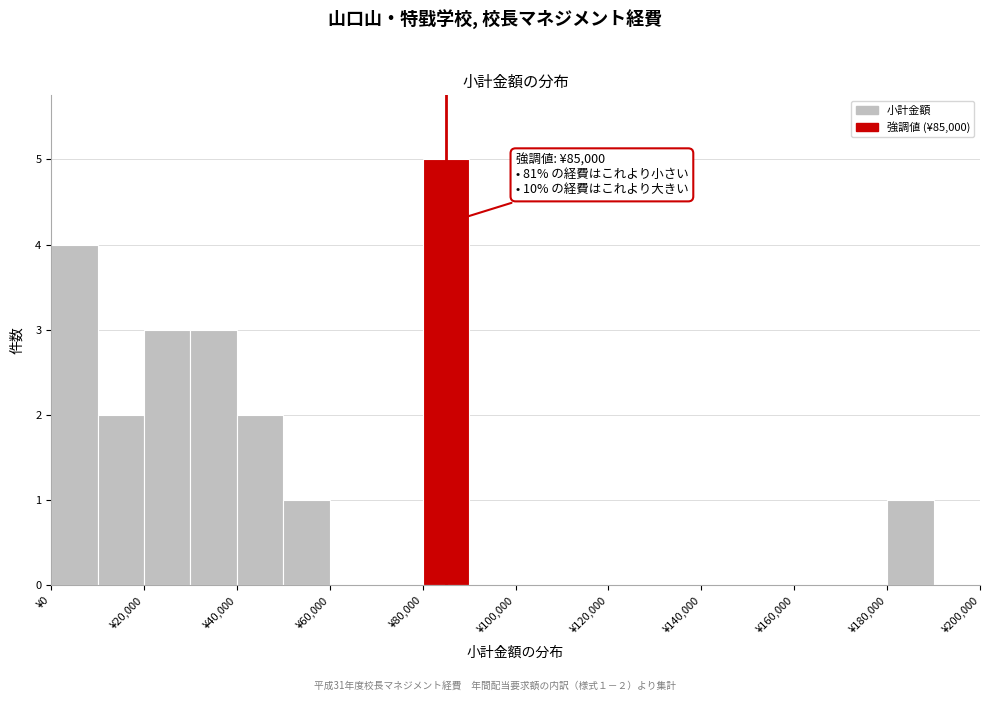

Over which range of the x-axis is the bar tallest?

80000 to 90000